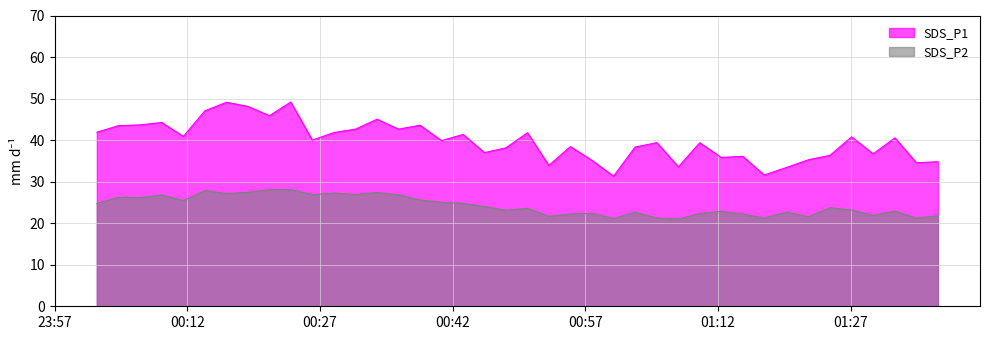

True or false: SDS_P1 and SDS_P2 intersect in this chart.

False